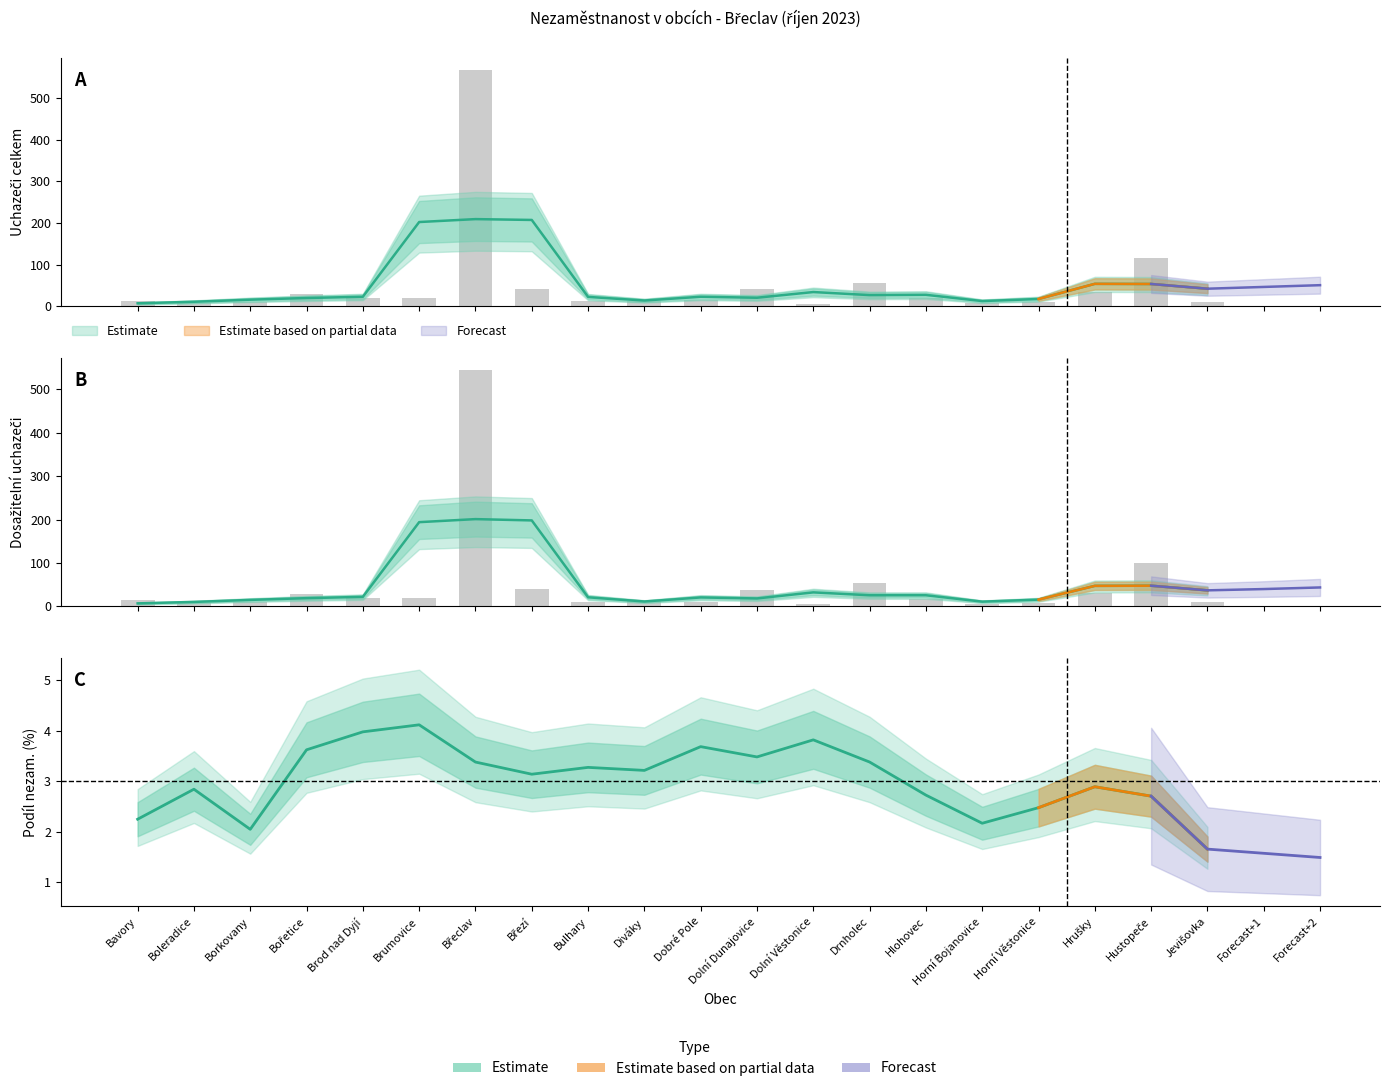

What is the value of the Uchazeči o zaměstnání celkem bar at the 6th from the left?

20